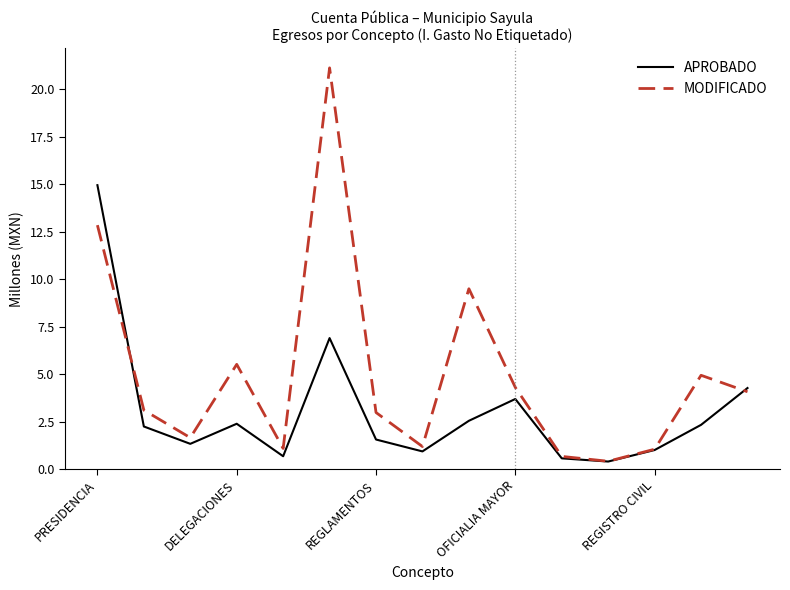

What is the difference between the maximum and second lowest values in the MODIFICADO series?

20.4